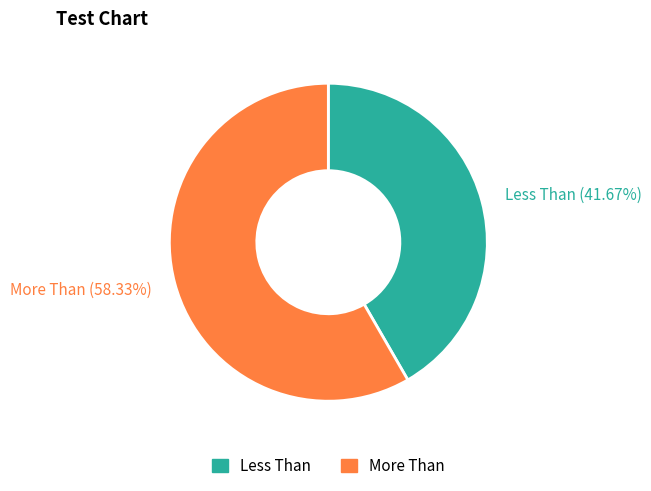

Which slice is the smallest?

Less Than